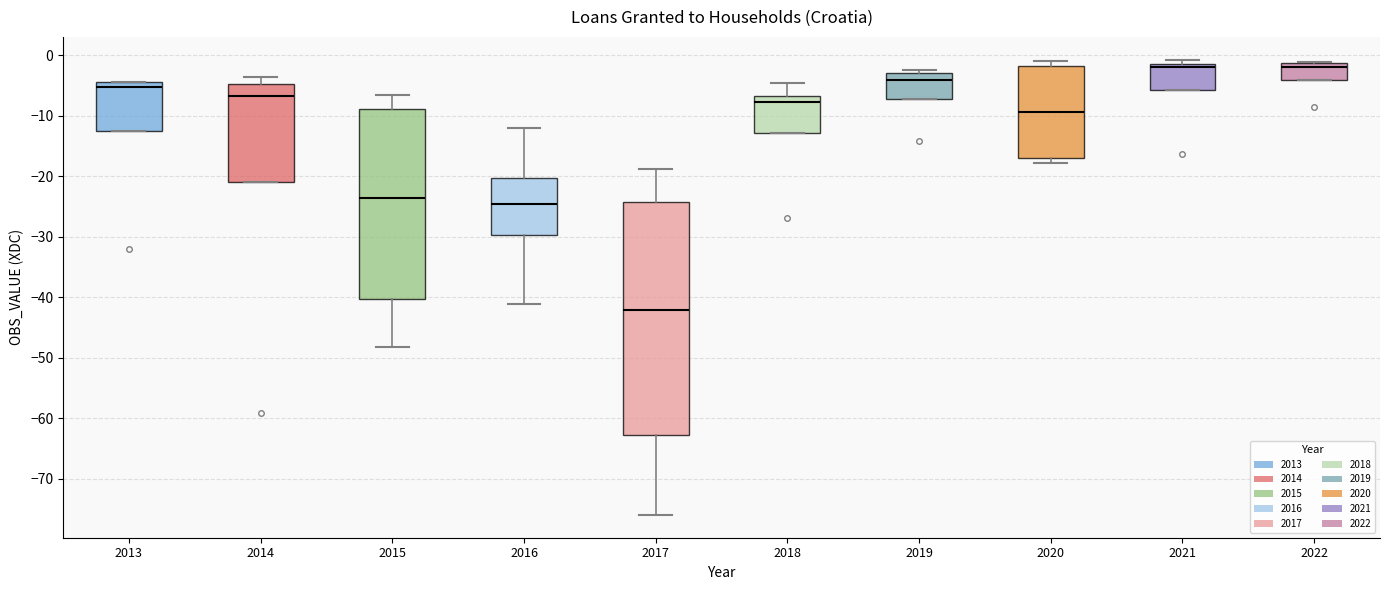

Where does the median line of the box at x = 2017 sit on the y-axis? The values are not printed on the chart, so give them approximately, as read against the axis.

-42